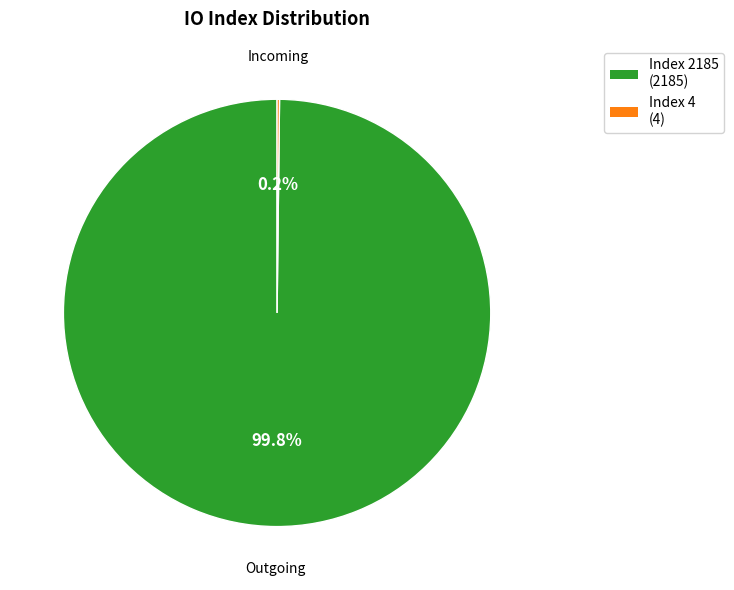

To the nearest percent, what is the average slice percentage?

50%